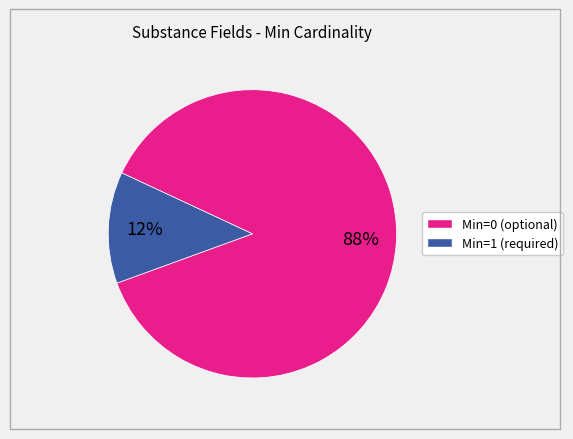

Is the sum of Min=0 and Min=1 greater than half?

Yes